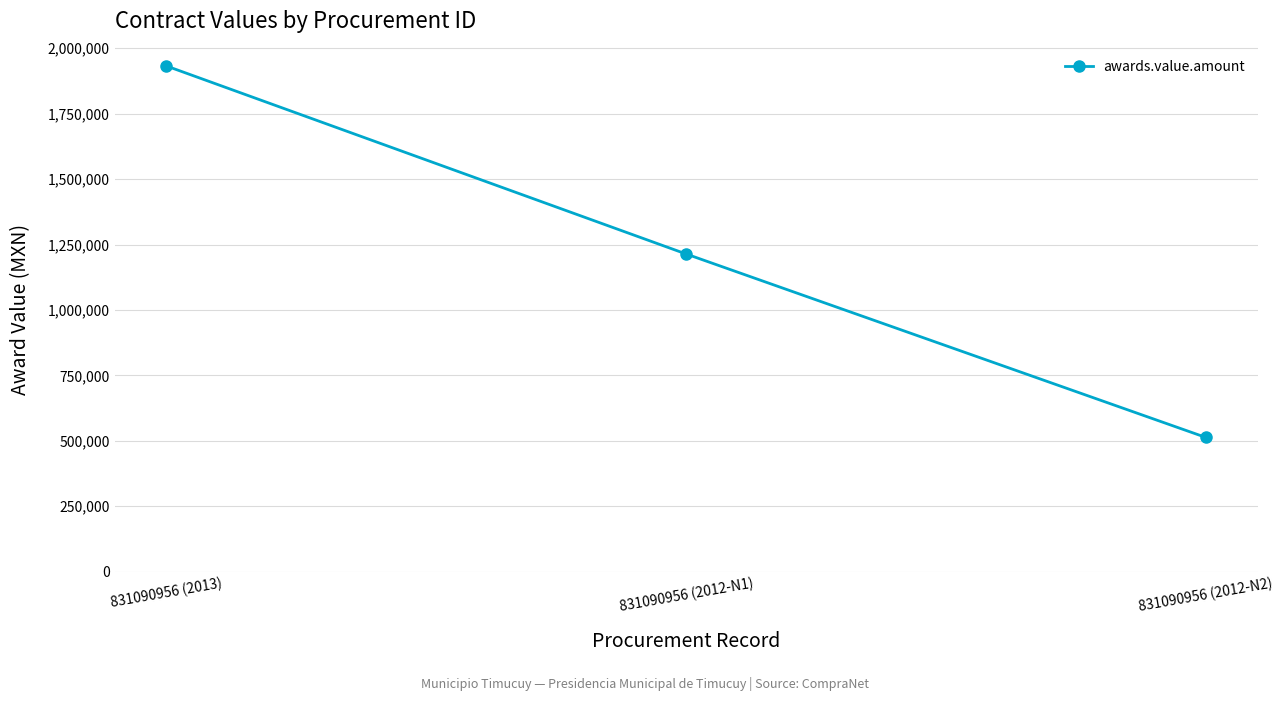

What is the difference between the values at 831090956 (2012-N2) and 831090956 (2013)?

1419393.2